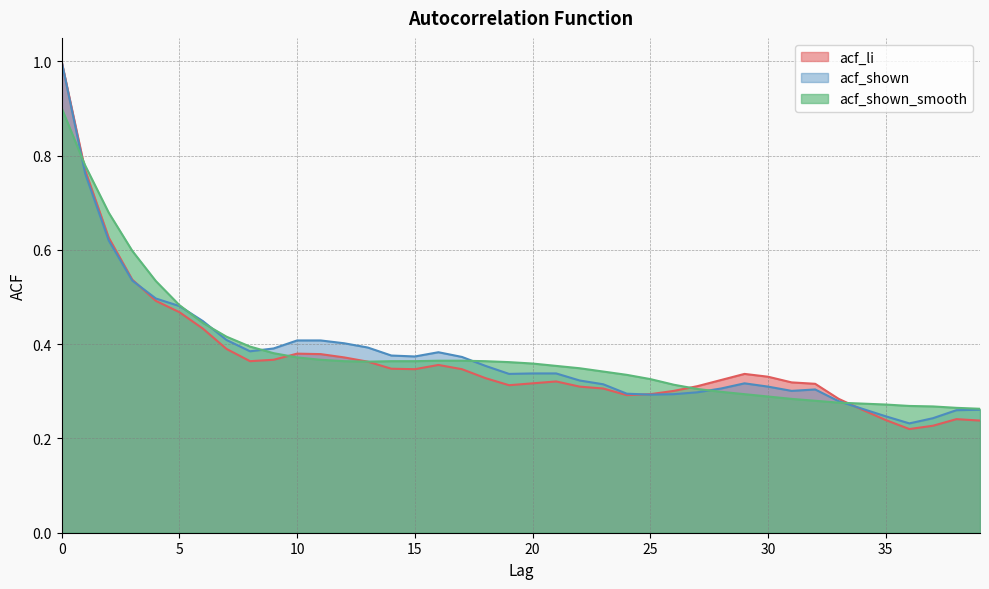

Which series has the largest total across all categories?

acf_shown_smooth